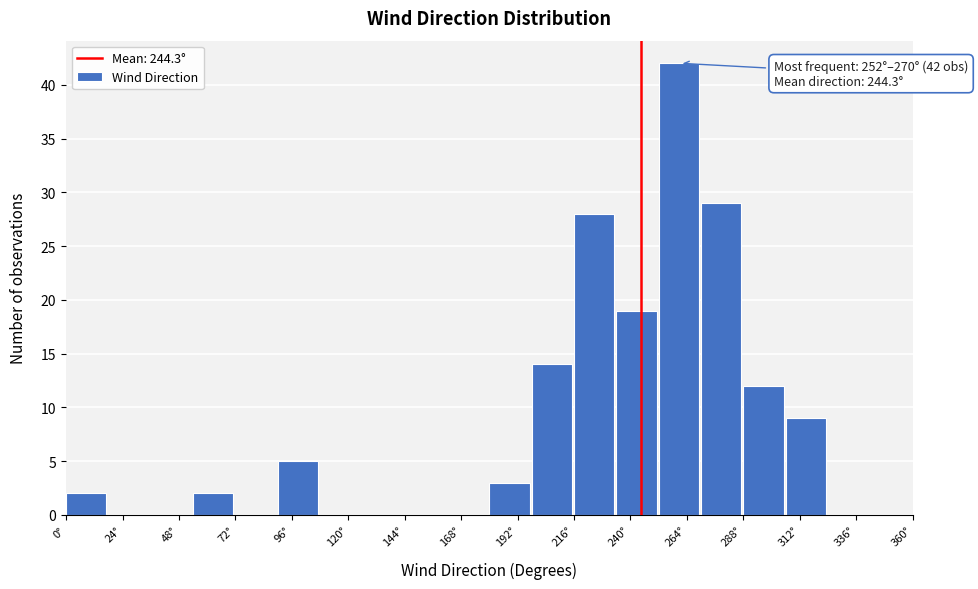

Around what value on the x-axis is the tallest bar? Give the approximate position of its centre, as read against the axis.

260